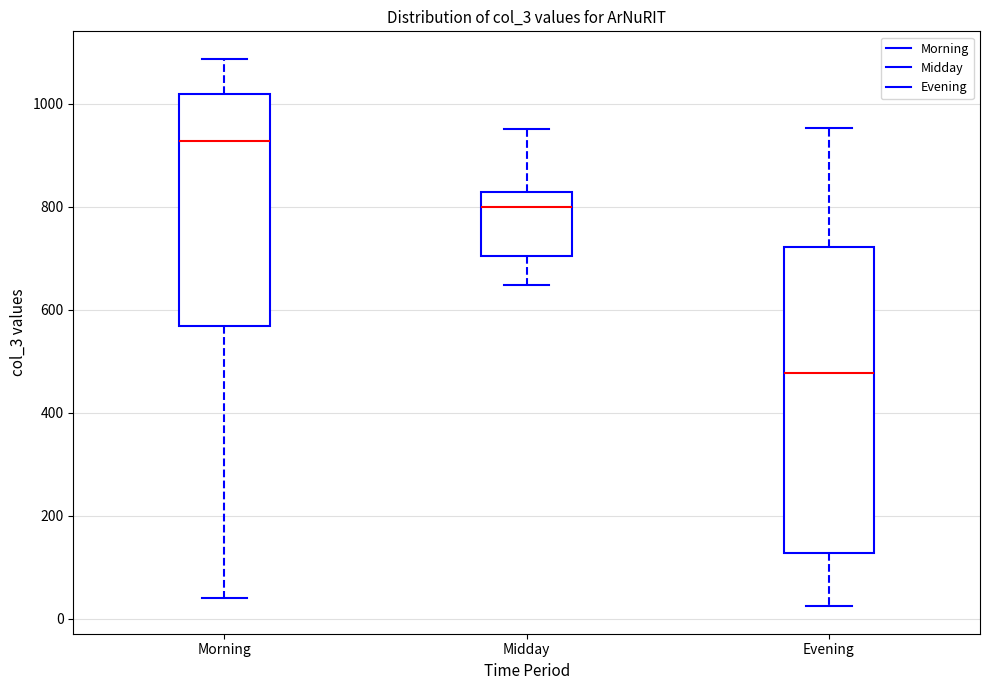

Which box is the tallest, from its lower edge to its upper edge?

Evening